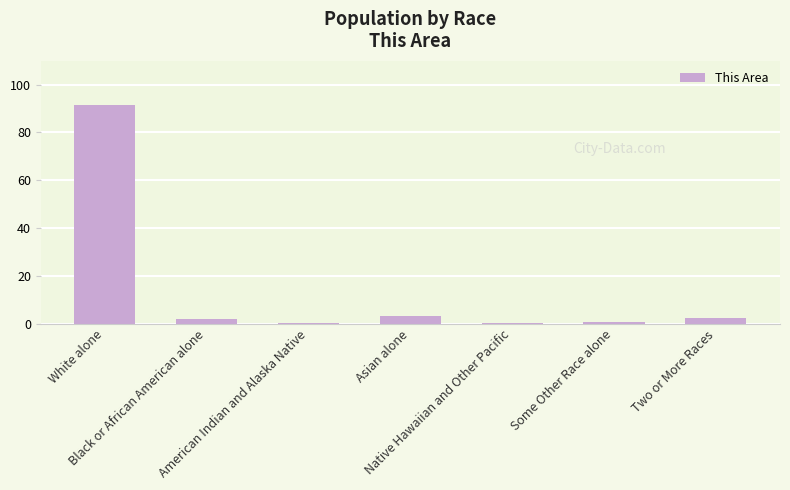

What is the greatest value displayed?

91.6